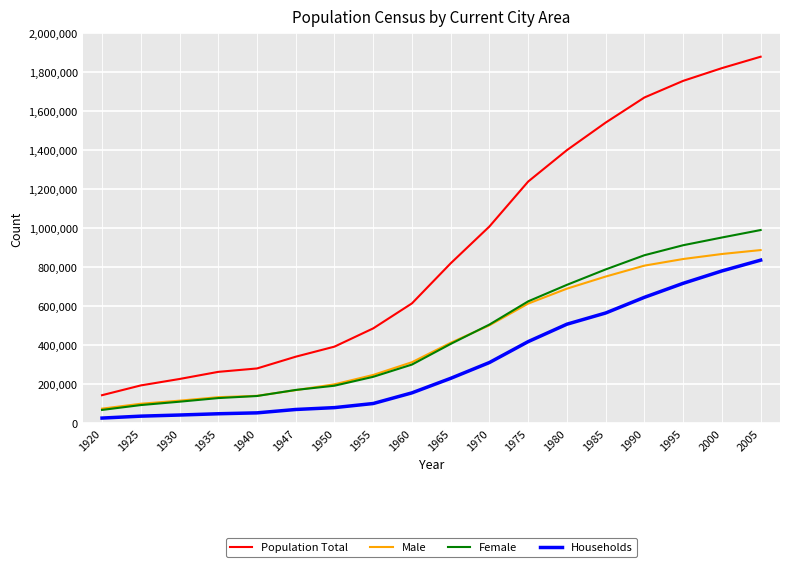

True or false: Population Total and Male intersect in this chart.

False